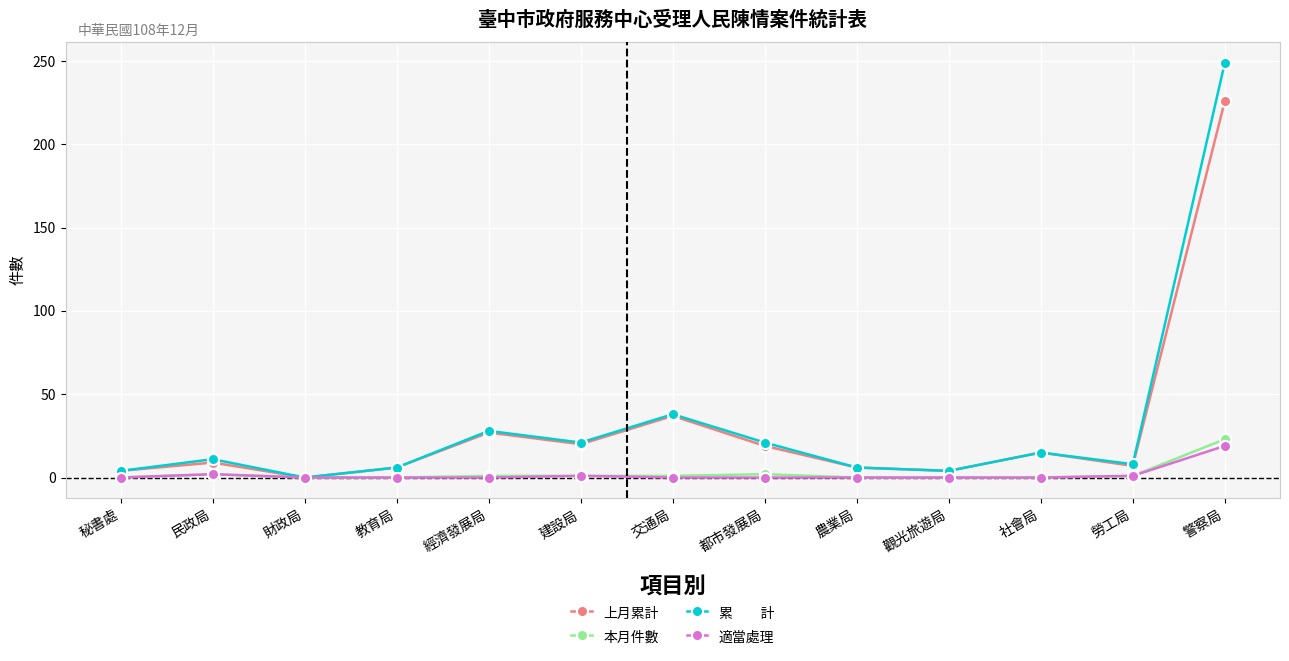

At which category is the sum across all series the highest?

警察局